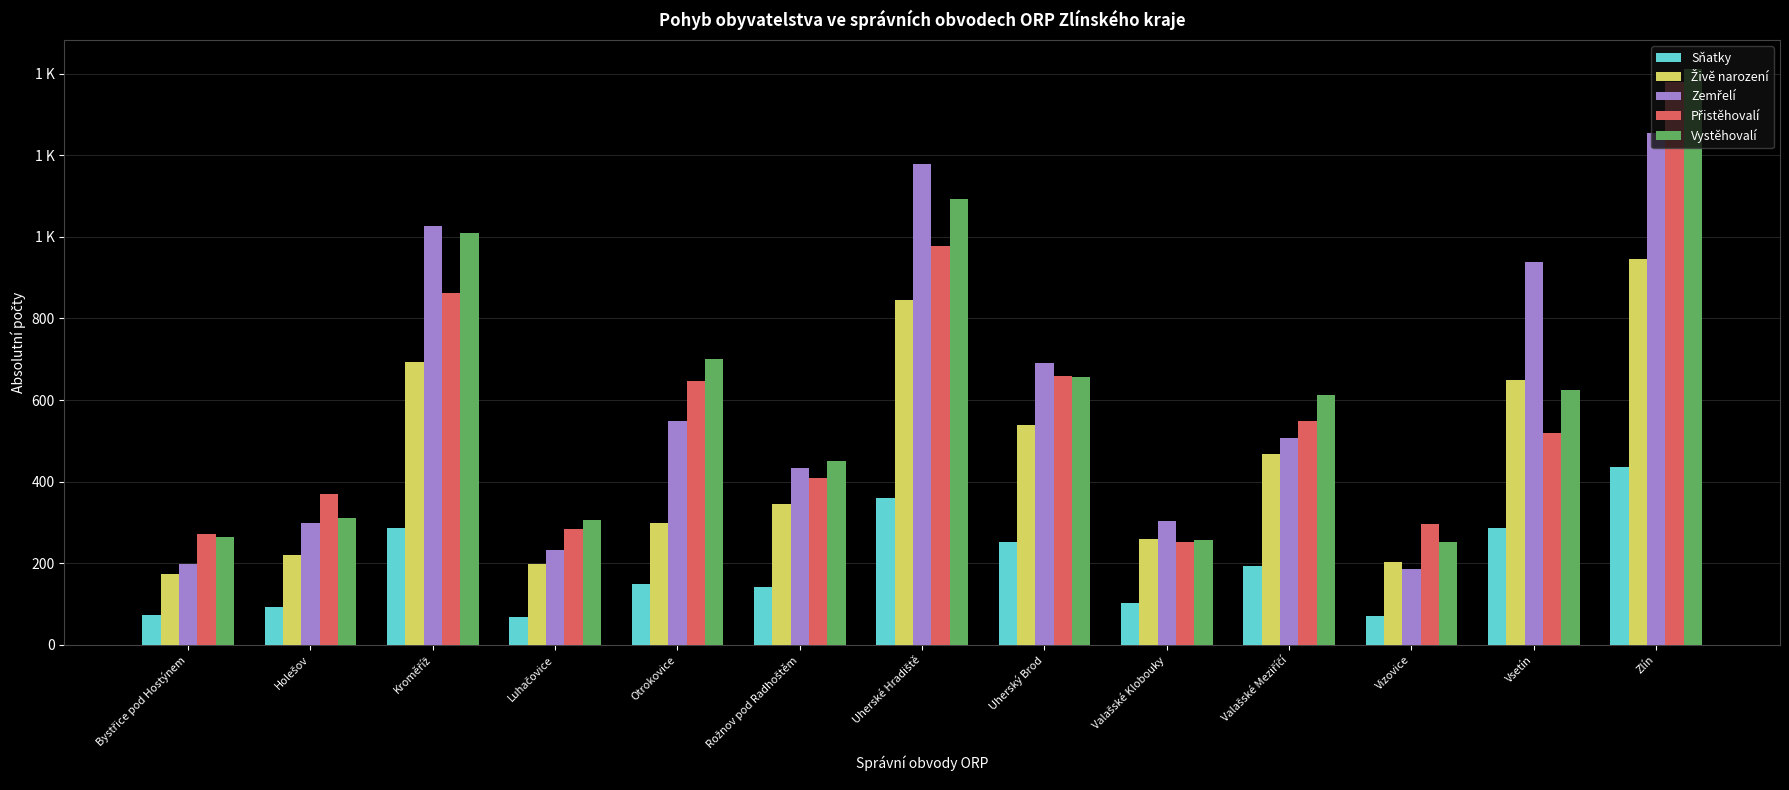

Does the chart contain any negative values?

No